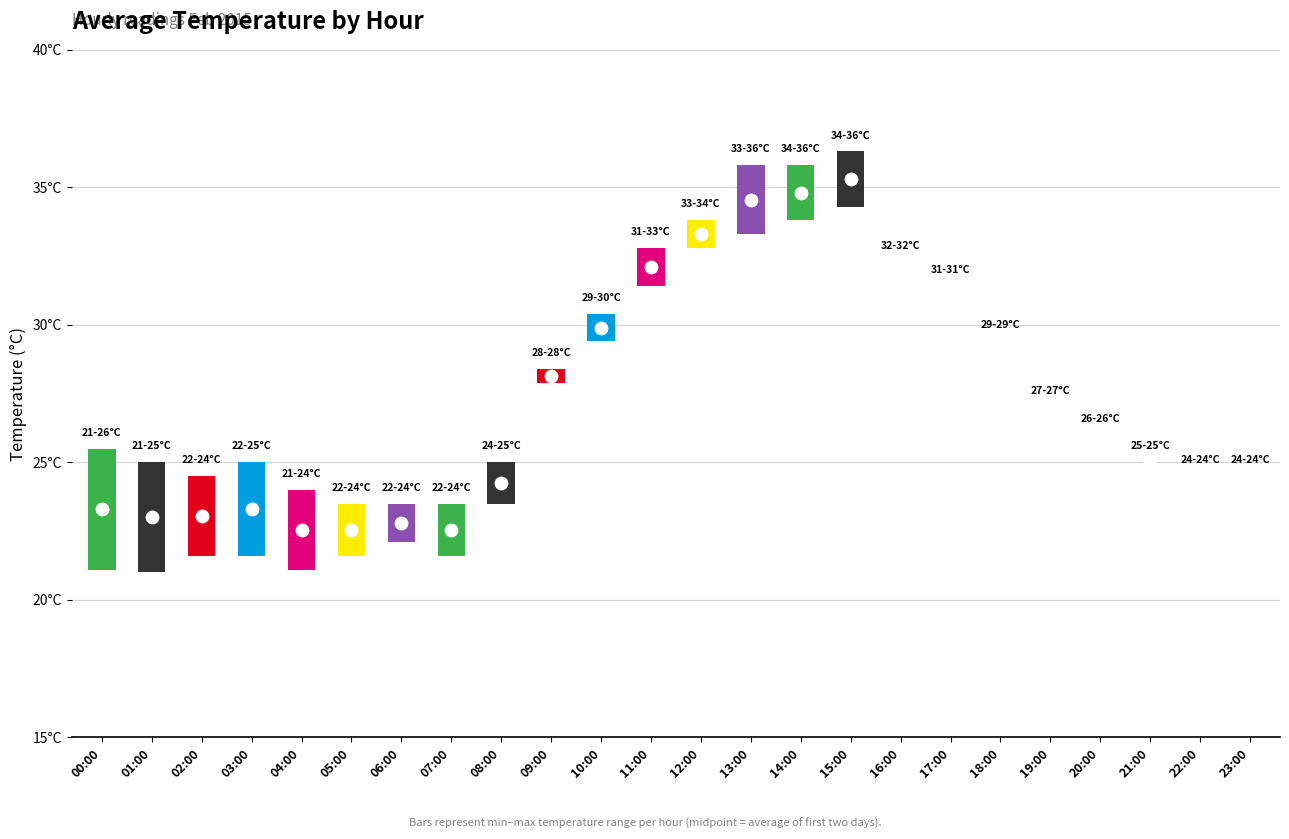

What is the change in value from 13:00 to 19:00?

-7.5